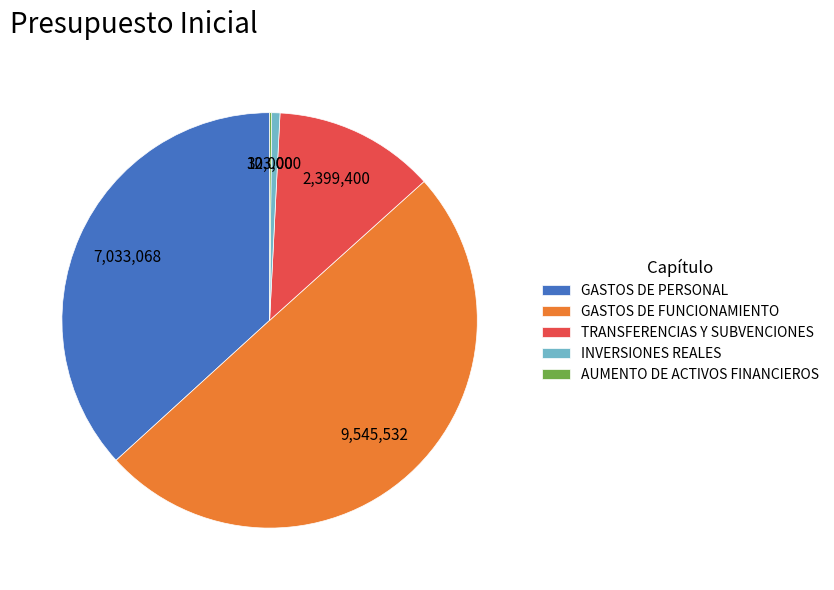

Which category has the biggest portion of the pie?

GASTOS DE FUNCIONAMIENTO